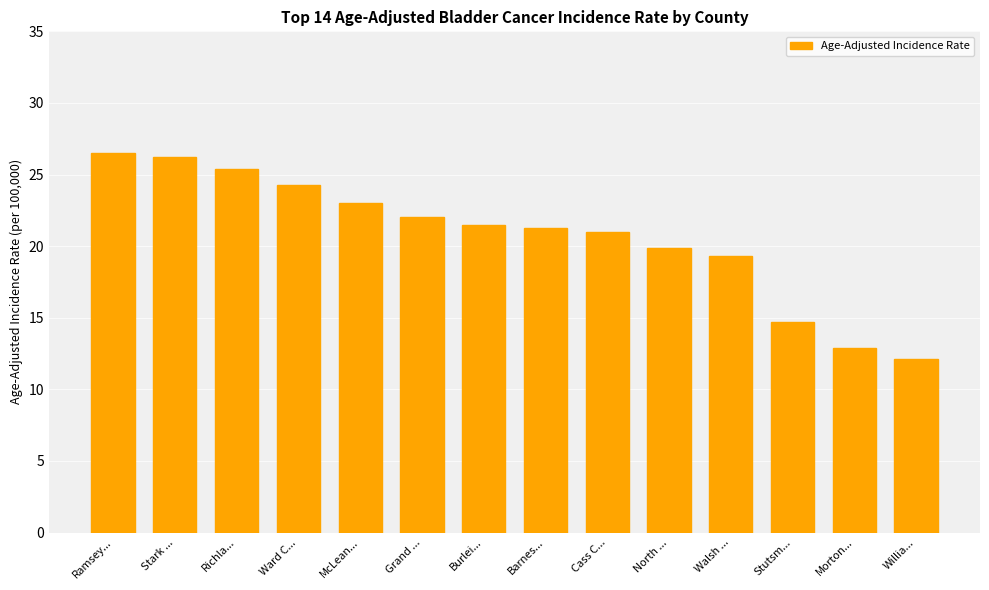

What is the smallest value displayed?

12.1